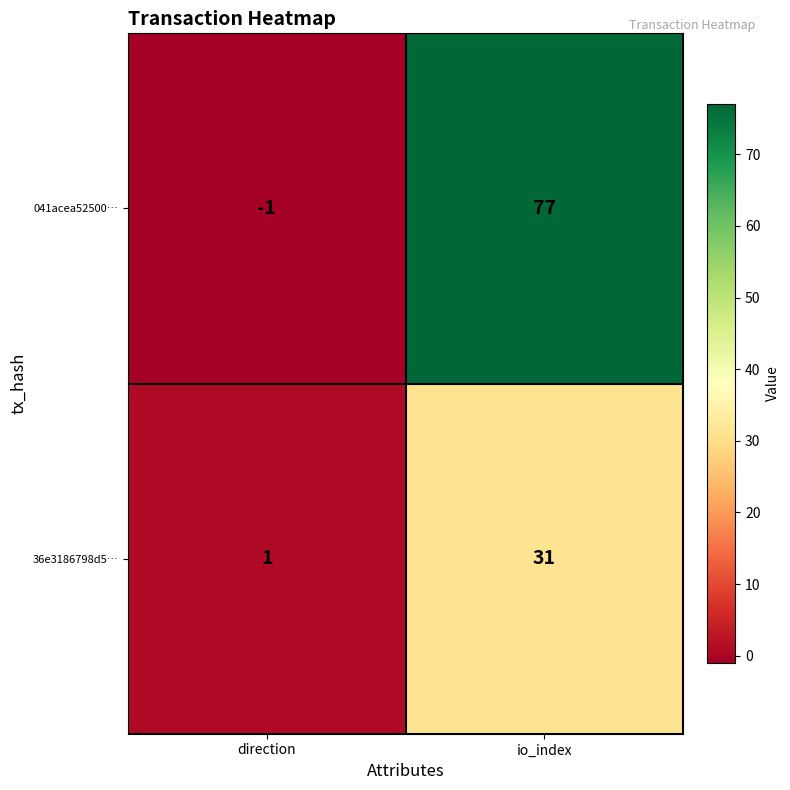

True or false: 041acea52500… has a value of 116 at io_index.

False